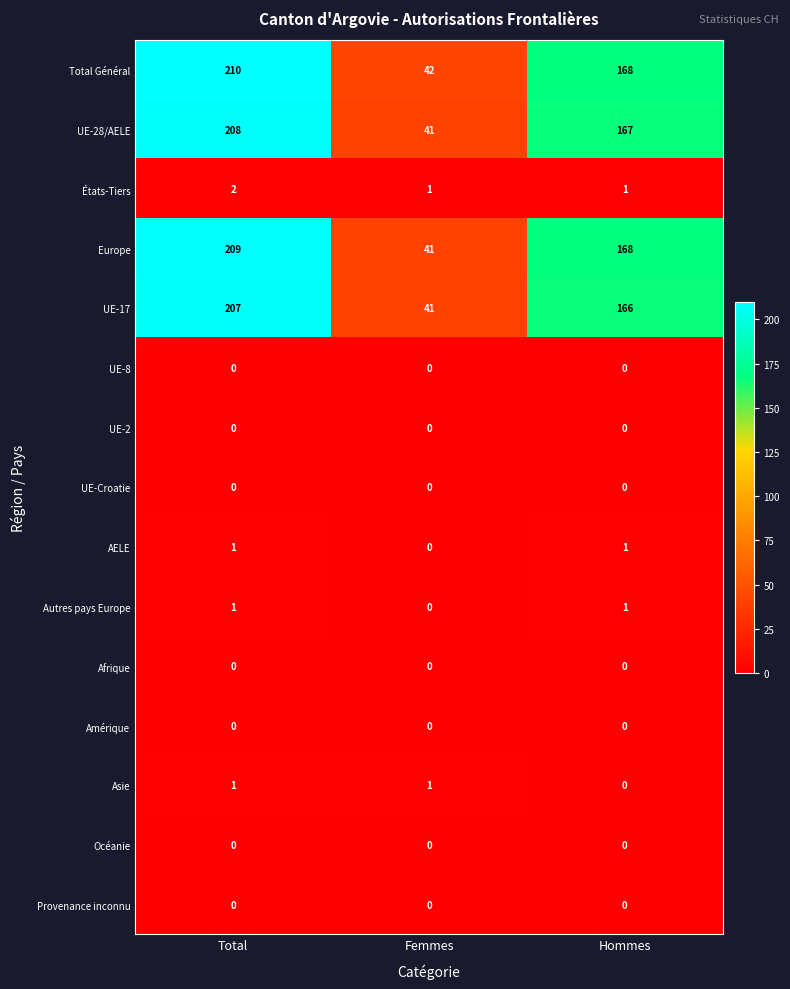

What is the spread (max minus min) of values at Femmes?

42